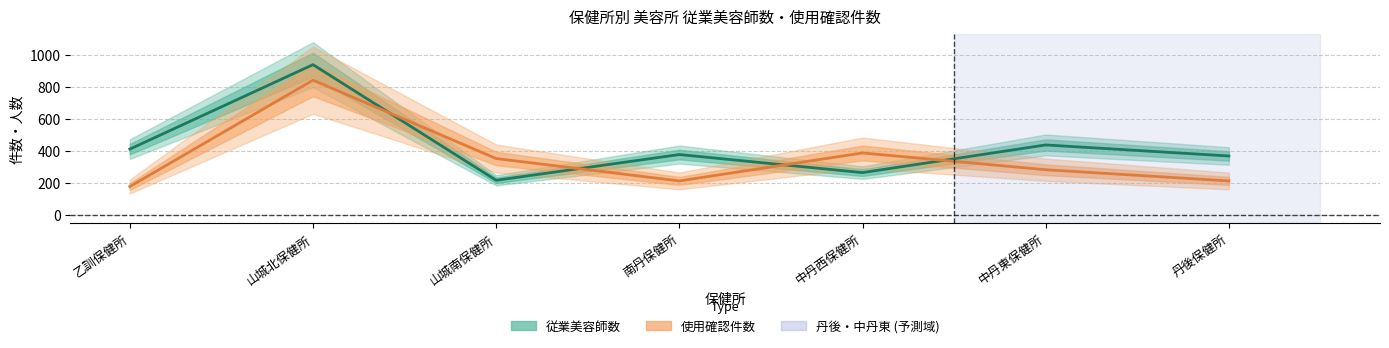

What is the value of the 使用確認件数 point at the 3rd from the left?

350